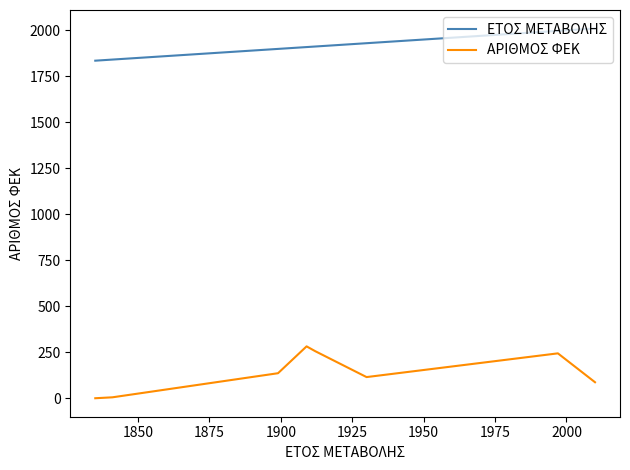

At how many categories does at least one series exceed 691?

11